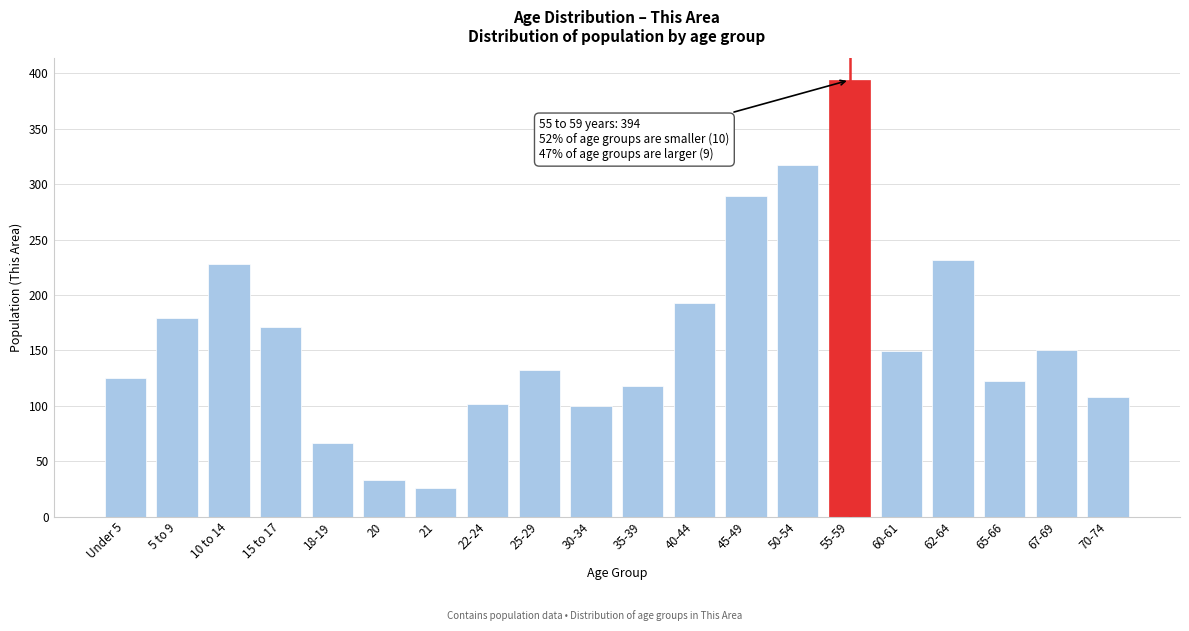

What is the difference between the maximum and minimum values?

368